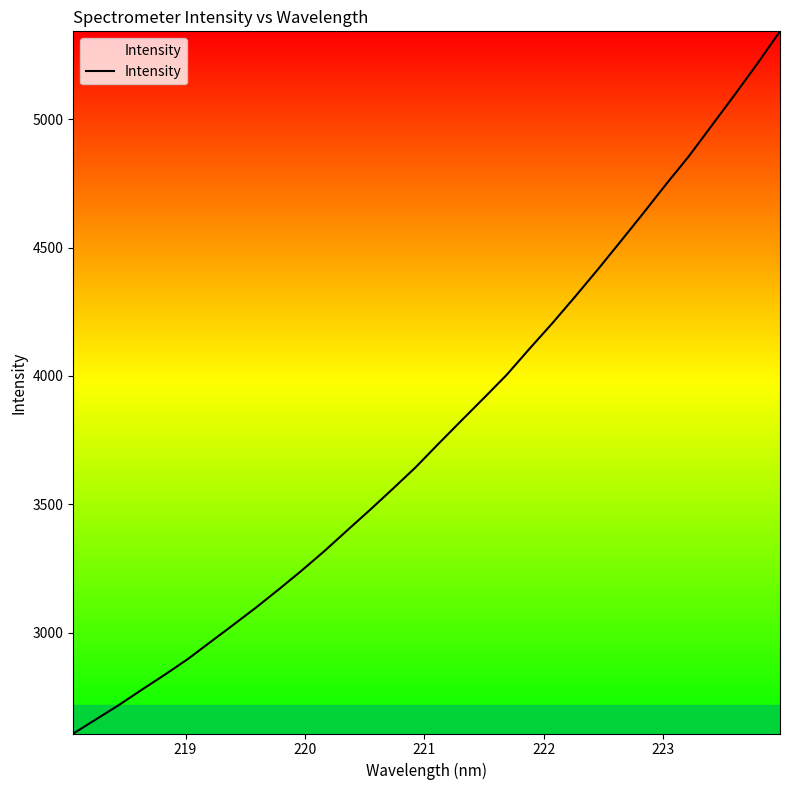

Does the chart have visible grid lines?

No